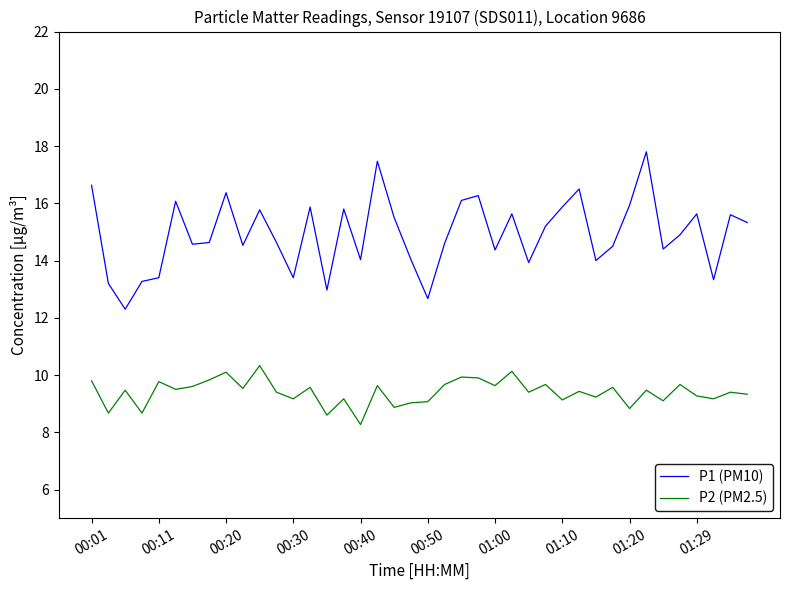

Which series has the widest spread of values?

P1 (PM10)